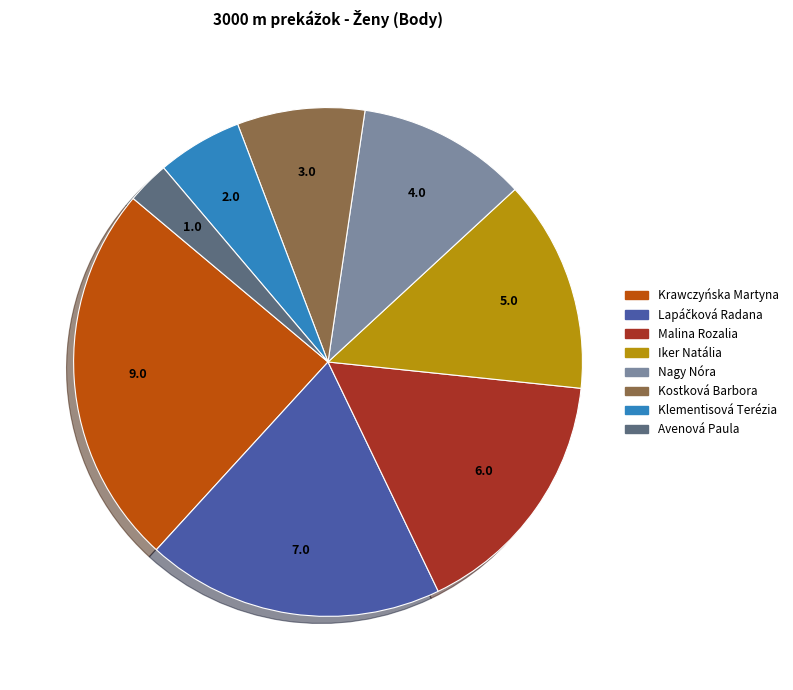

Which slice is the smallest?

Avenová Paula